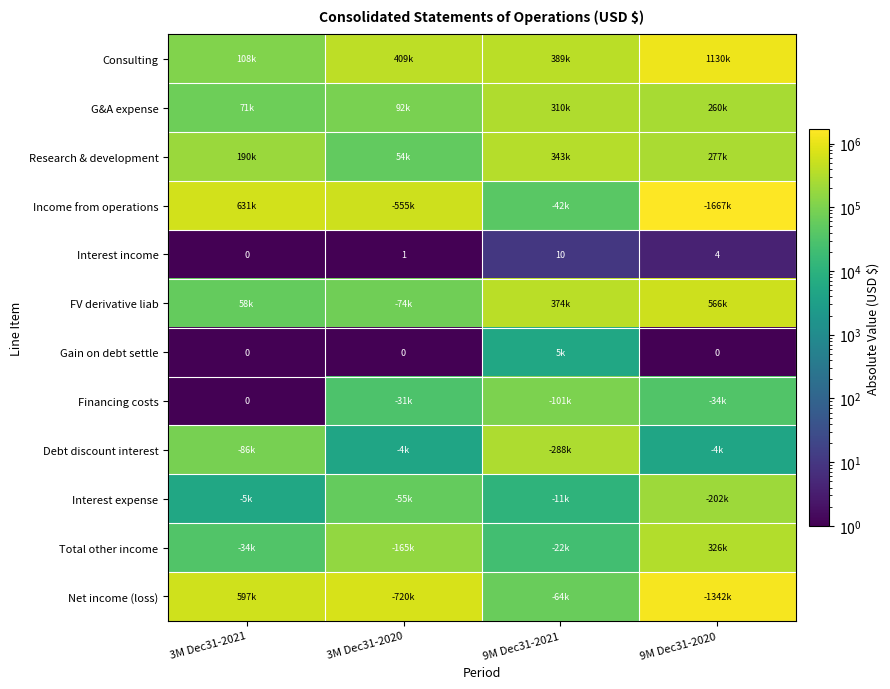

Which series has the largest range (max minus min)?

Income from operations